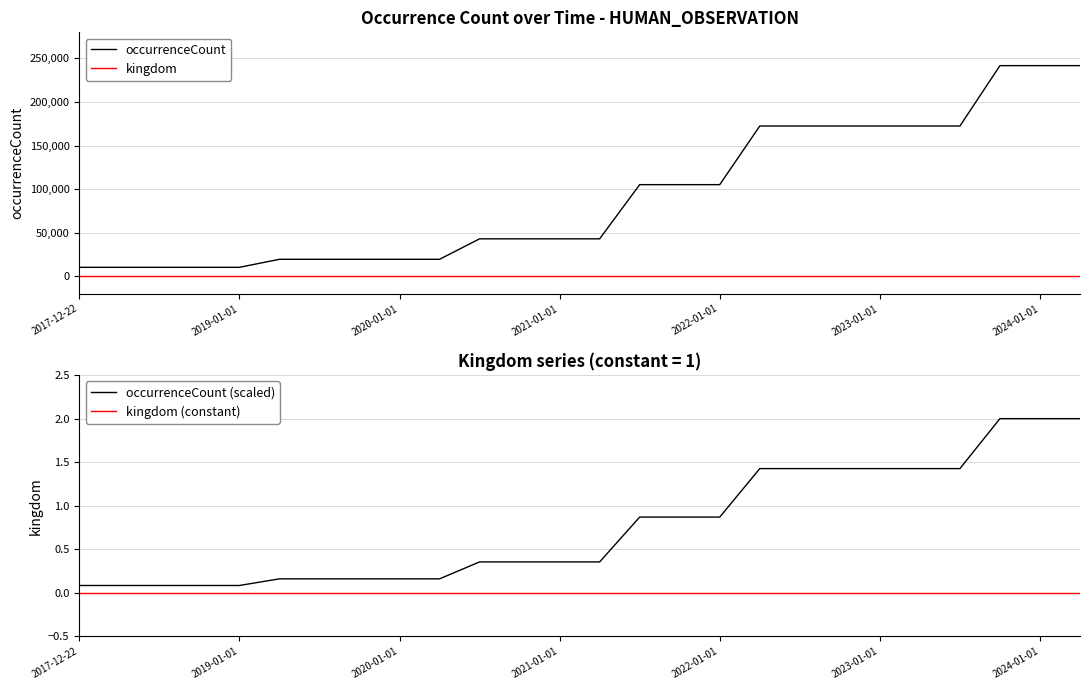

The occurrenceCount (scaled) series shows 0.2 at 2023-01-01. True or false?

False